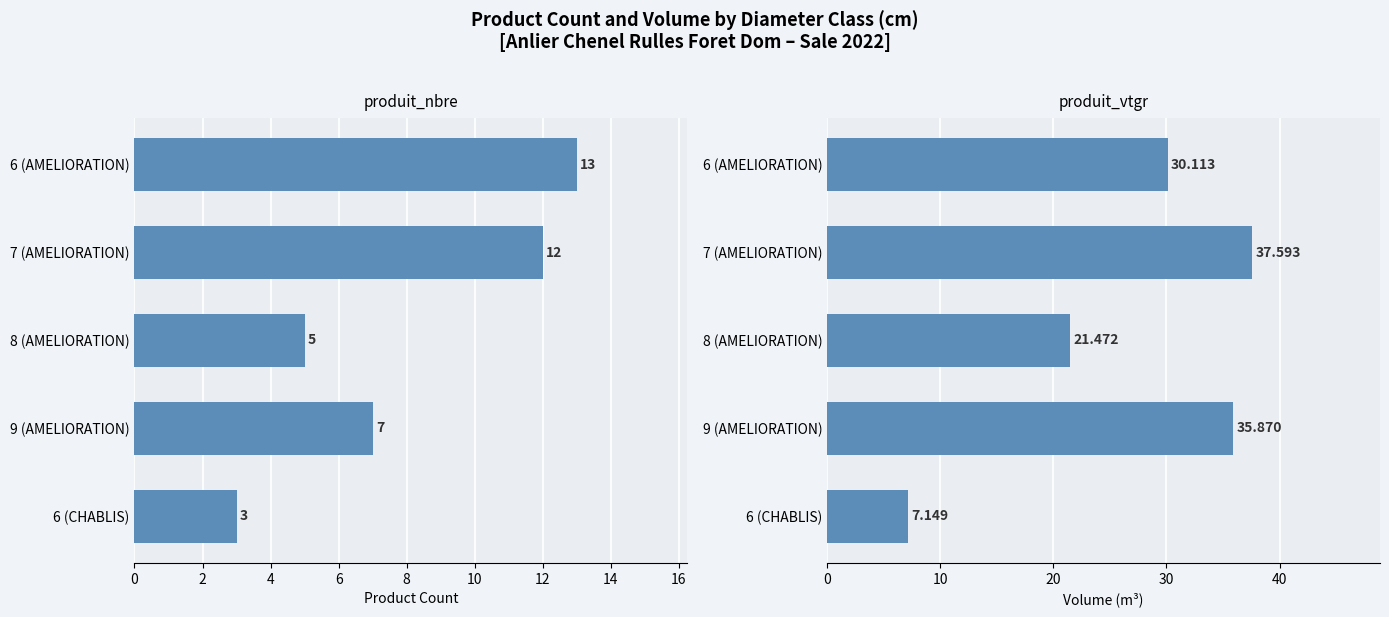

Rank the series at 6 (AMELIORATION) from highest to lowest value.

produit_vtgr, produit_nbre